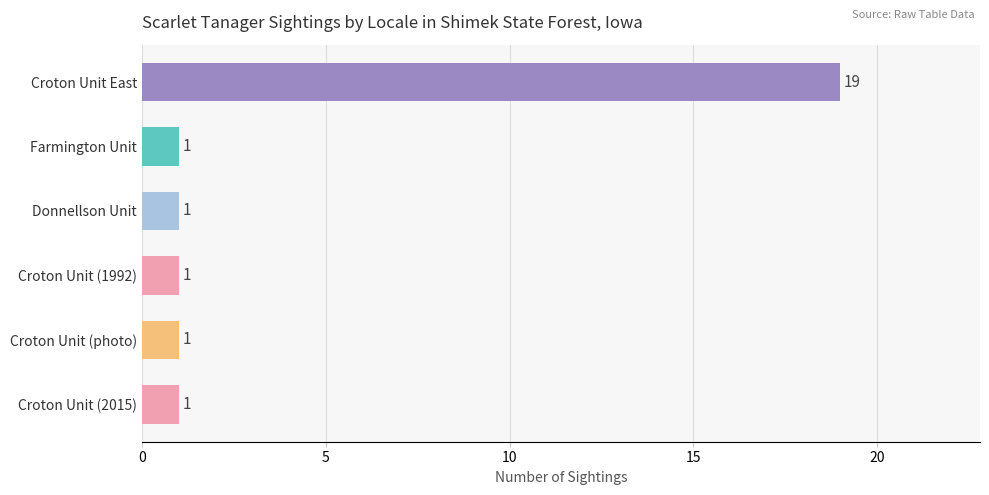

The value at Donnellson Unit is 2. True or false?

False